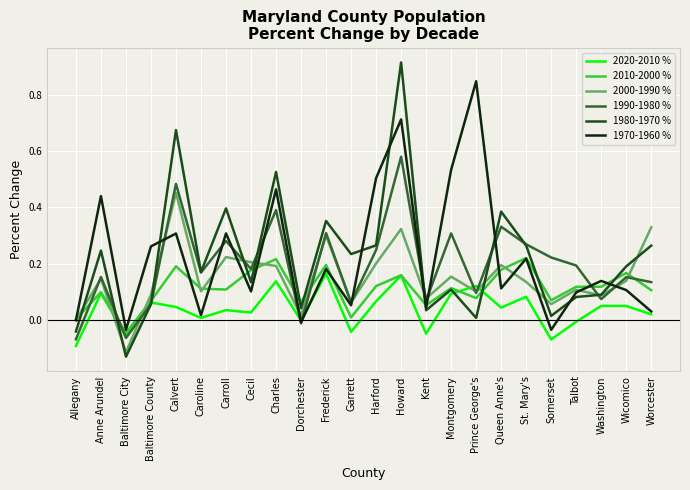

How many values in the 1990-1980 % series exceed 0?

21